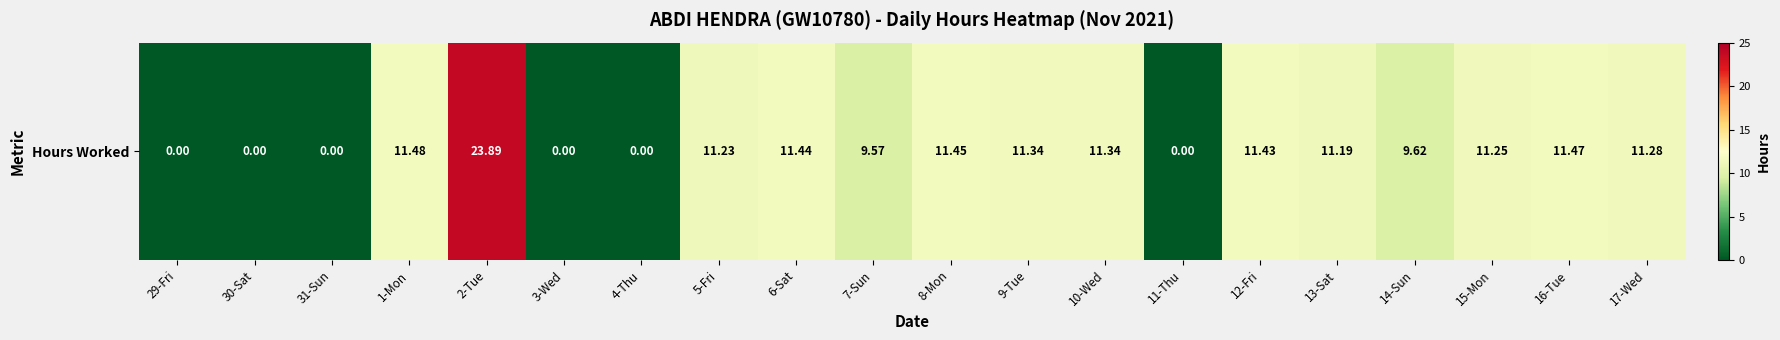

Which label corresponds to the smallest value in the chart?

29-Fri